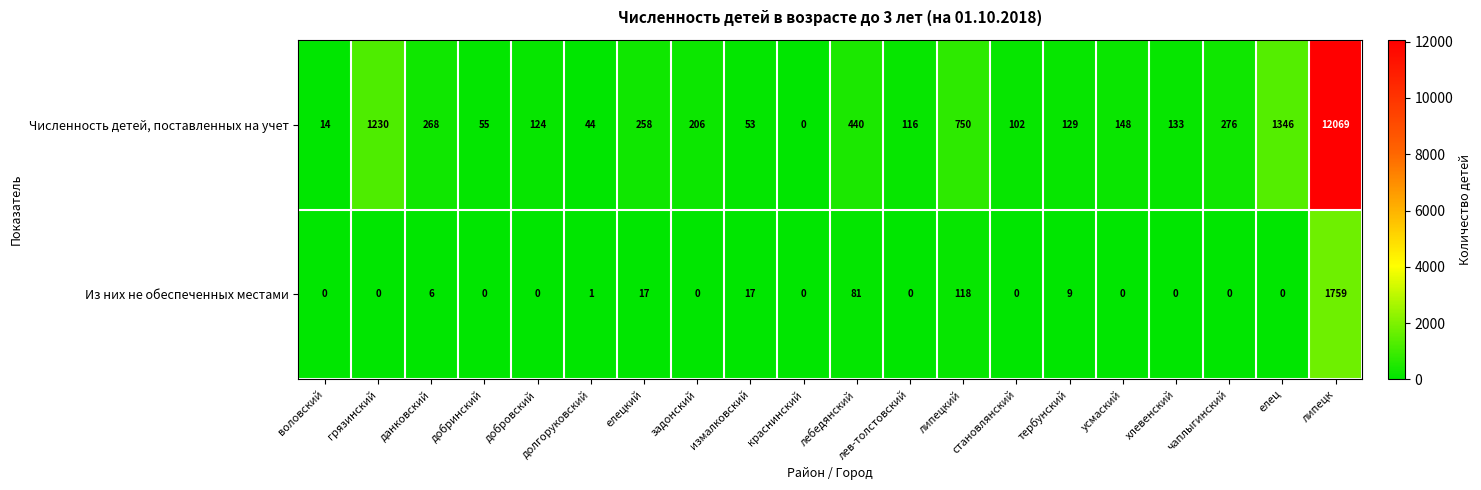

Which series has the widest spread of values?

Численность детей, поставленных на учет